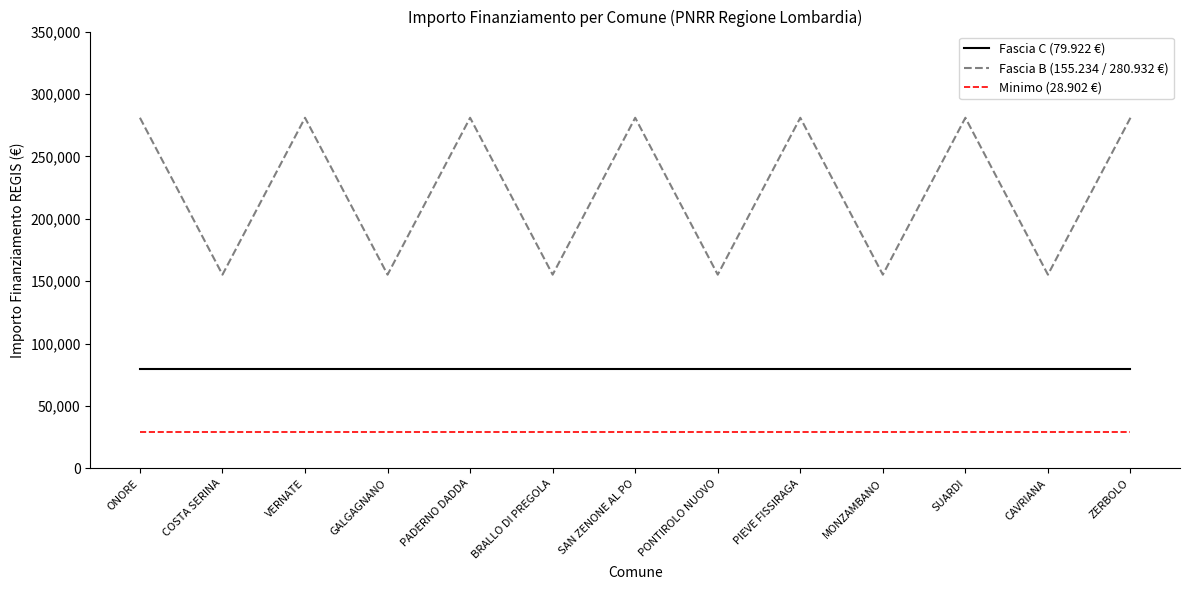

The Fascia C (79.922 €) series shows 79922 at PIEVE FISSIRAGA. True or false?

True